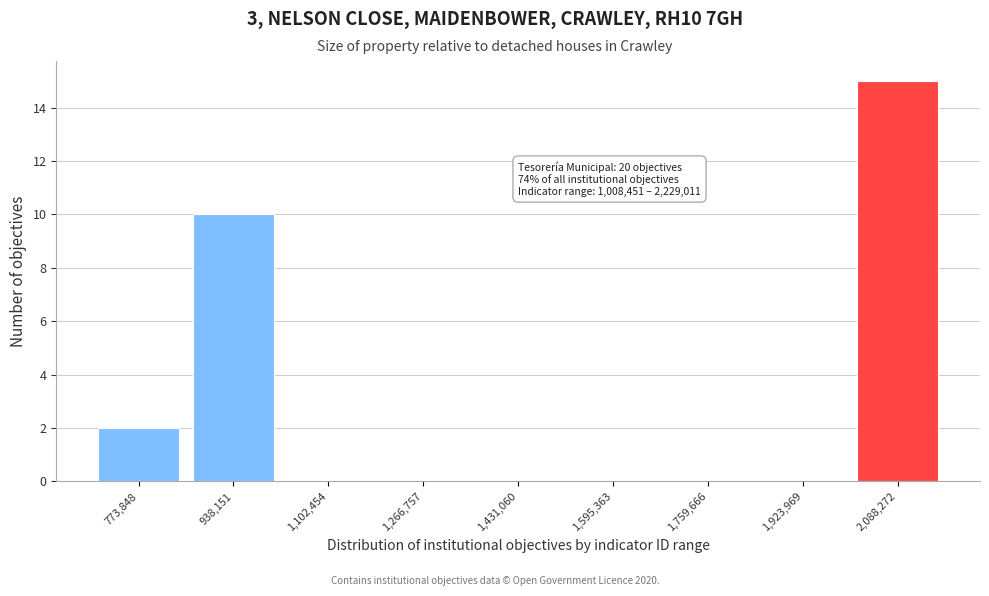

Reading left to right, list all the values displayed in this chart.

773,848=2	938,151=10	1,102,454=0	1,266,757=0	1,431,060=0	1,595,363=0	1,759,666=0	1,923,969=0	2,088,272=15